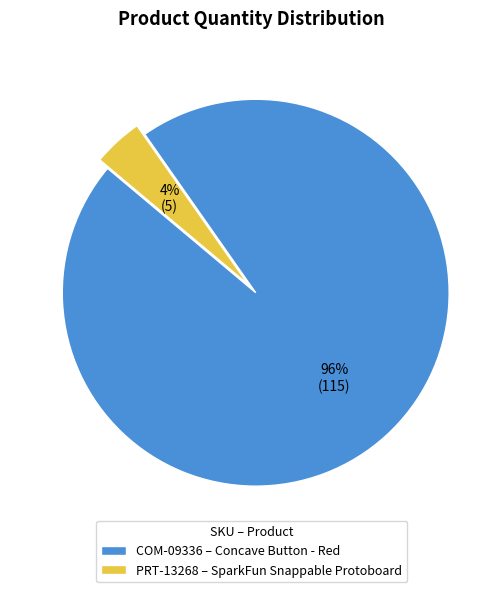

To the nearest percent, what portion does PRT-13268 represent?

4%